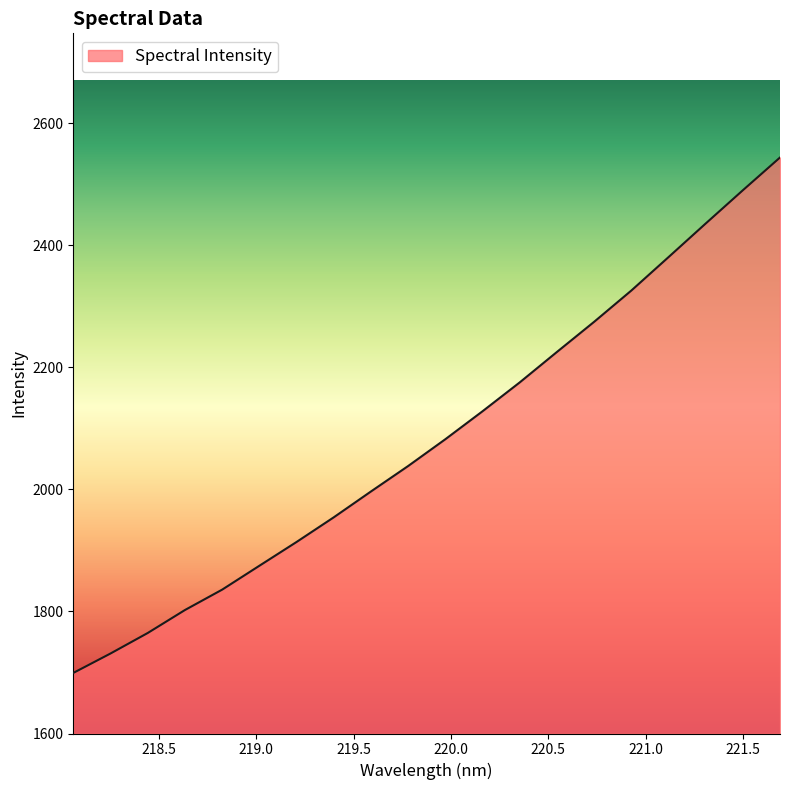

True or false: the data has more than 2 interior local peaks.

False